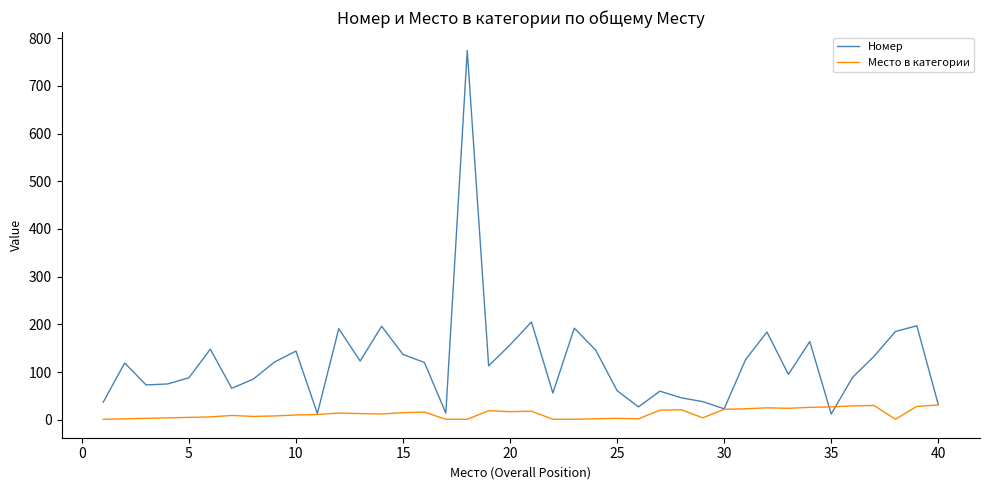

Which series has the largest total across all categories?

Номер